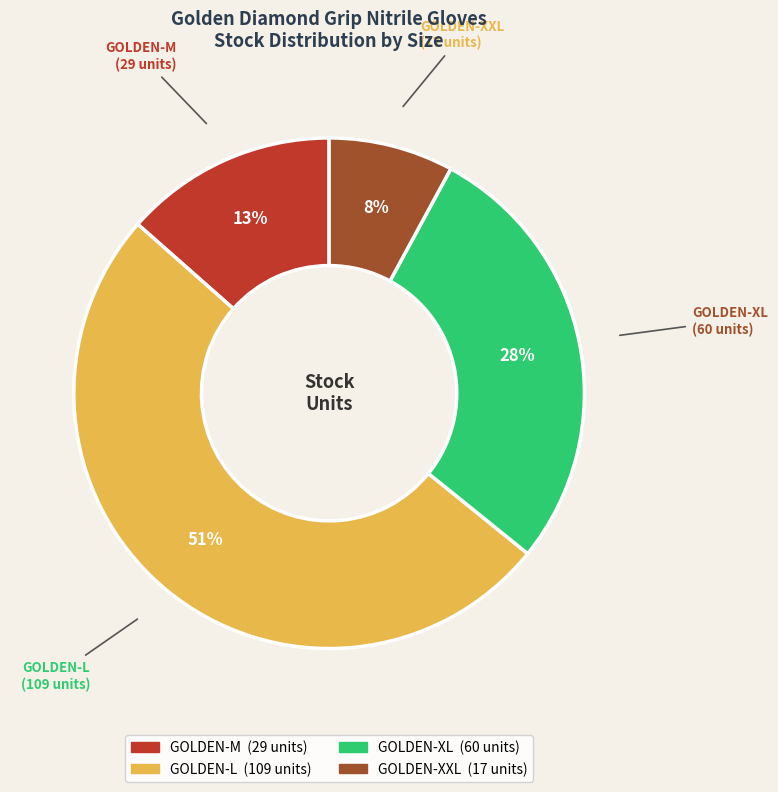

What percentage is the GOLDEN-XL slice, to the nearest percent?

28%